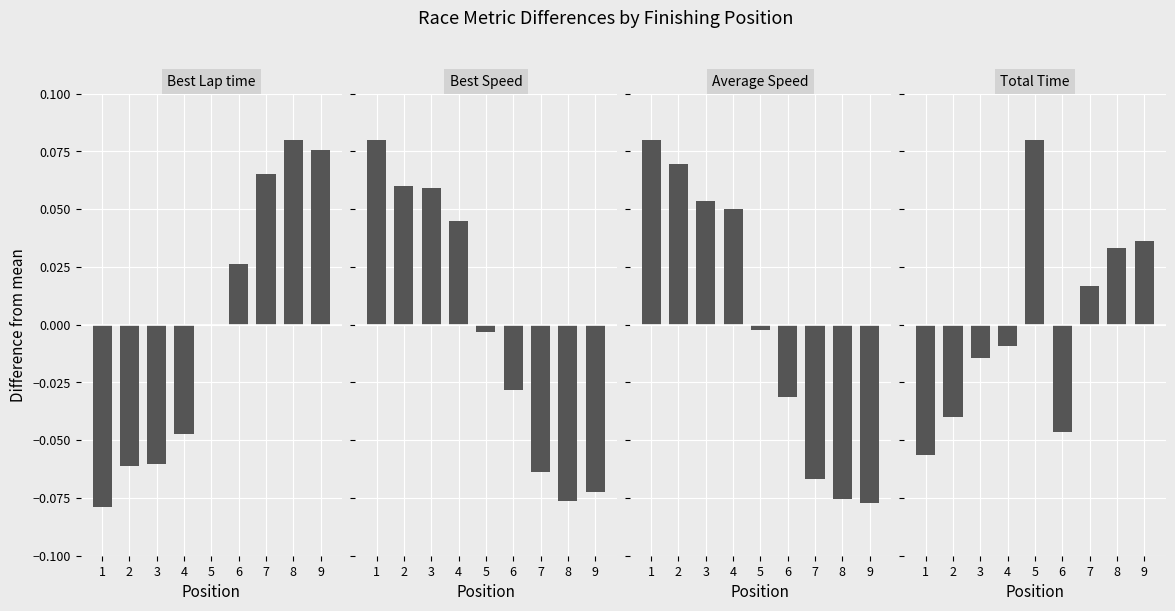

True or false: Total Time has a value of 0.1 at 5.

True